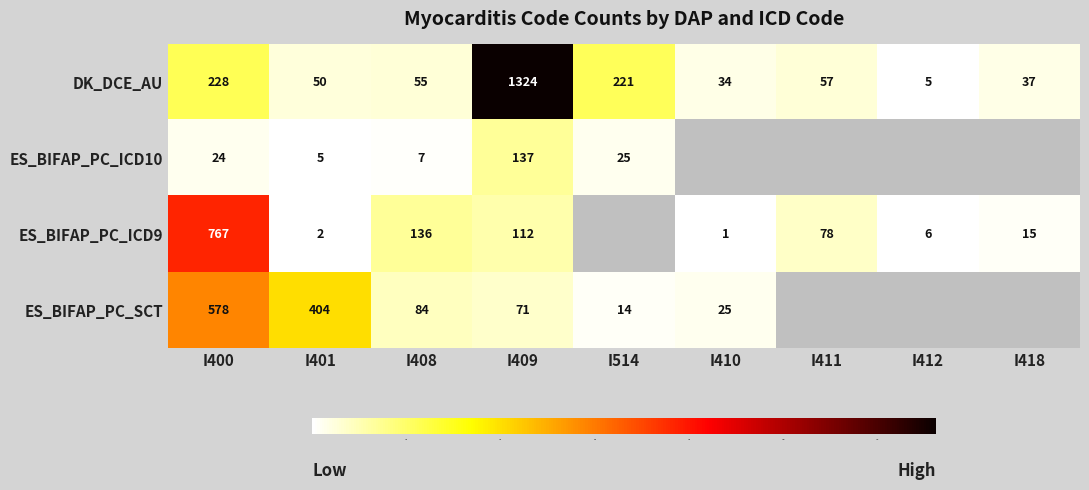

What is the sum of all DK_DCE_AU values?

2011